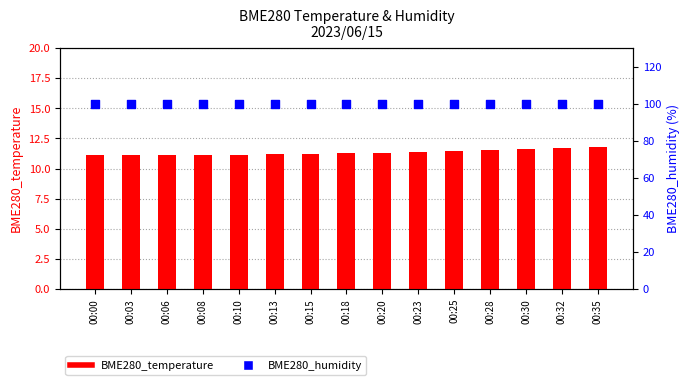

Which series has the largest Y range (max minus min)?

BME280_temperature